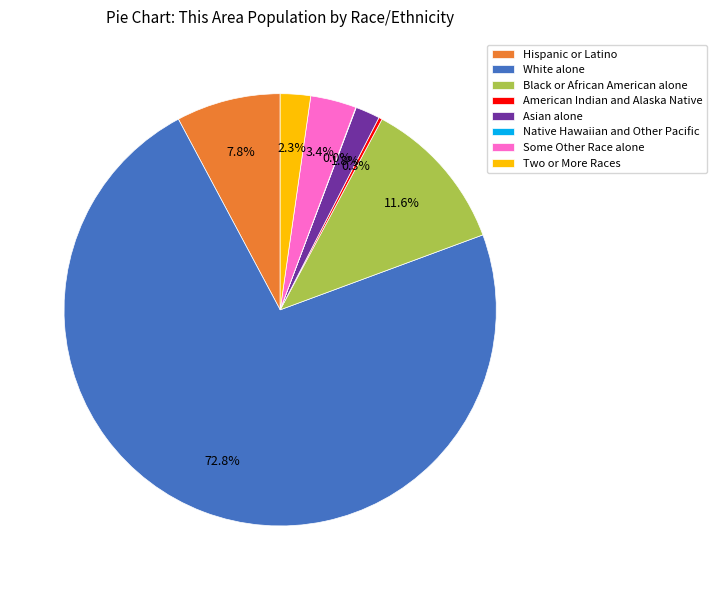

Which category accounts for the majority?

White alone